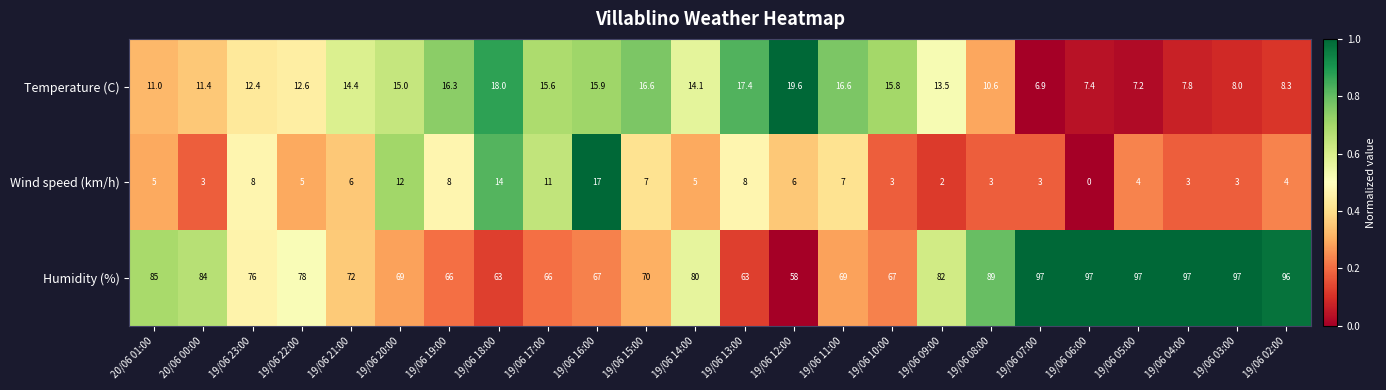

At how many categories does at least one series exceed 3?

24